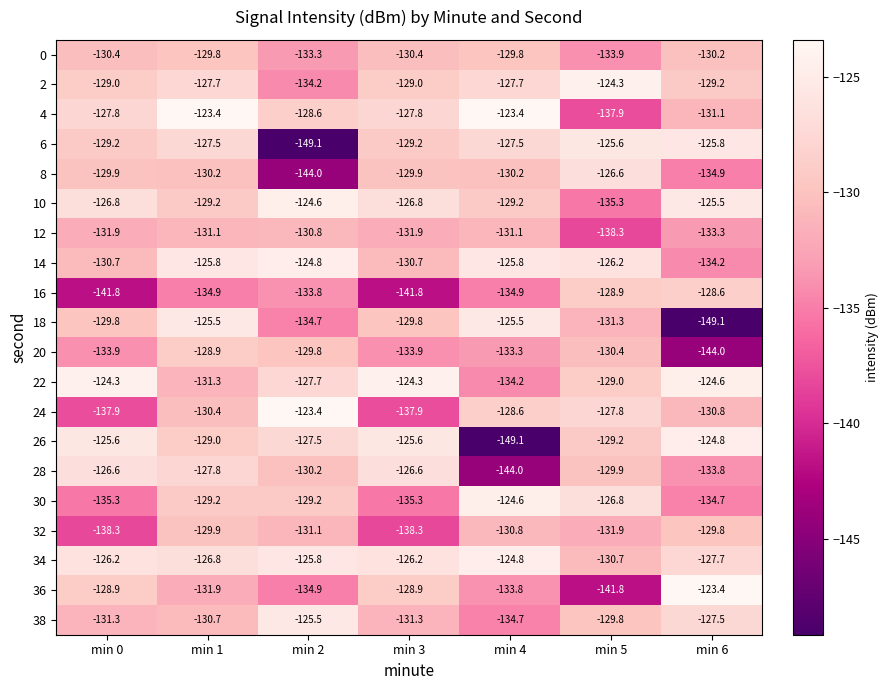

The 10 series shows -227.1 at min 5. True or false?

False